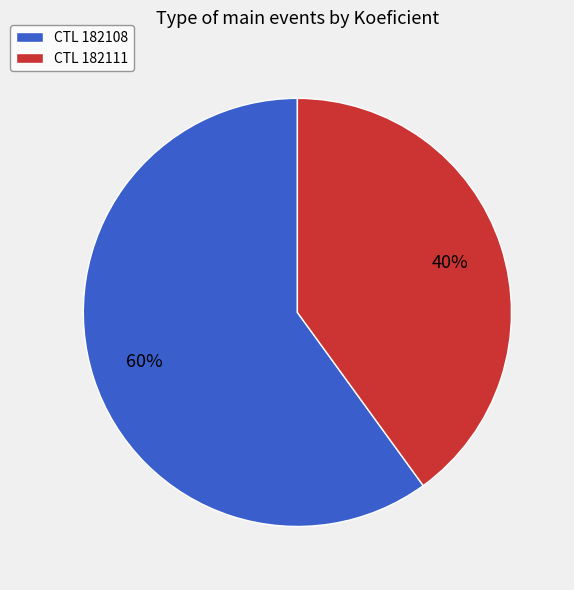

Is there any slice that represents more than half of the pie?

Yes